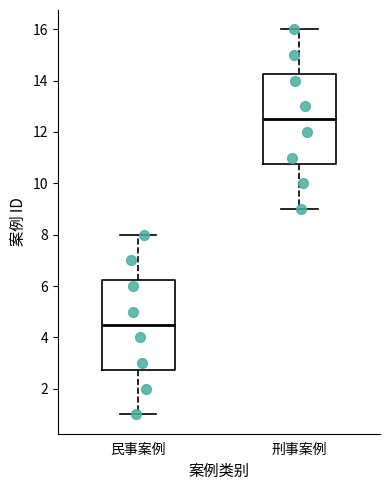

Which box has the lowest median line?

民事案例